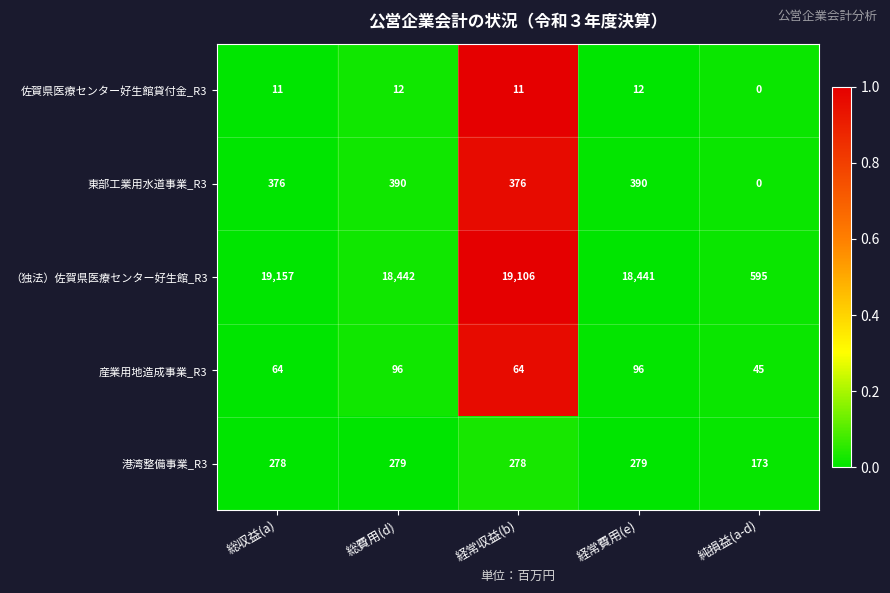

Which series has the largest total across all categories?

（独法）佐賀県医療センター好生館_R3